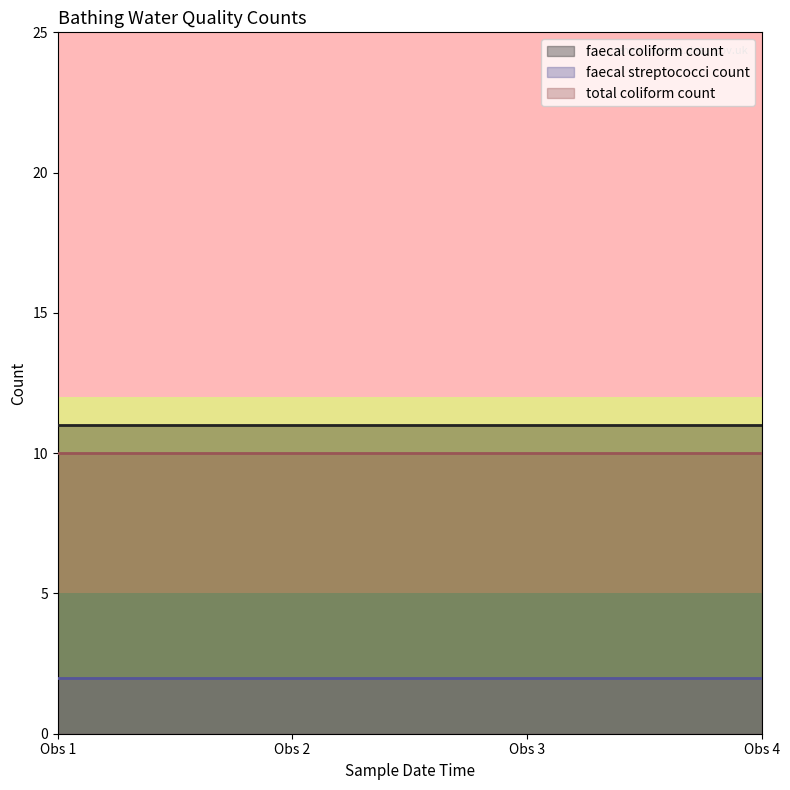

What is the maximum value for faecal coliform count?

11